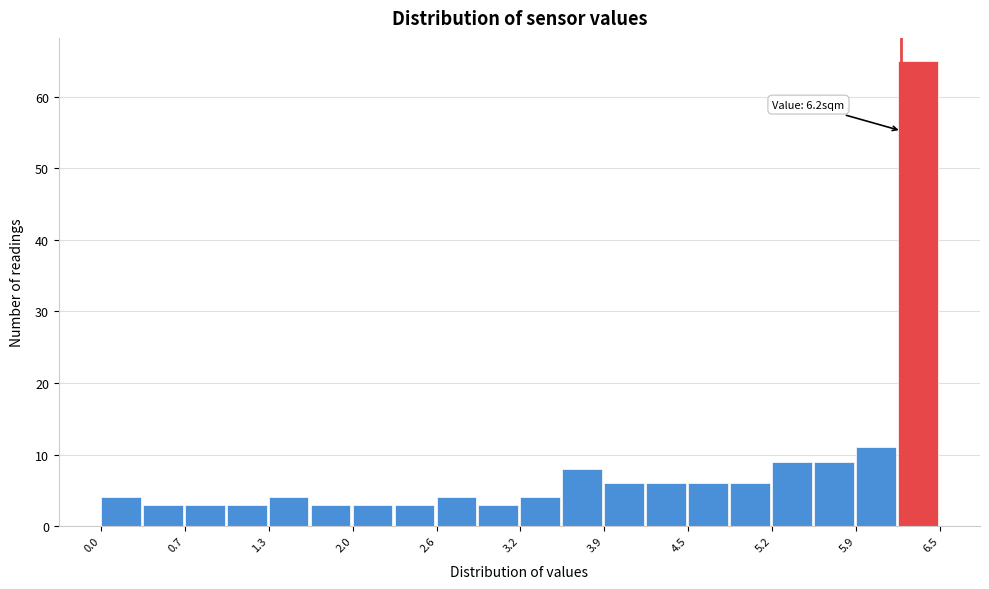

Read against the x-axis, roughly where is the centre of the tallest bar?

6.3